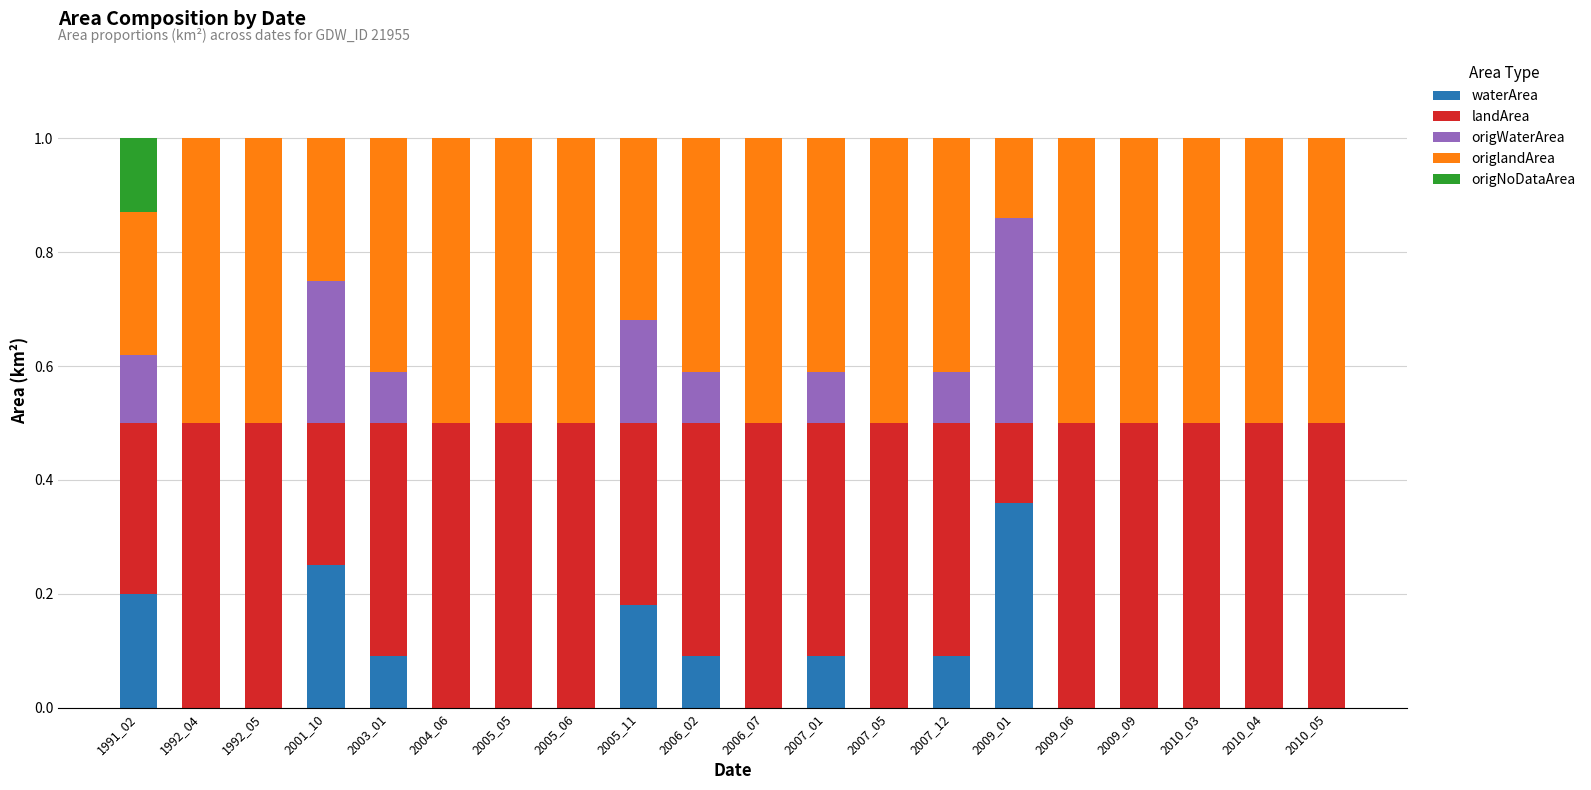

How many data points does each series have?

20